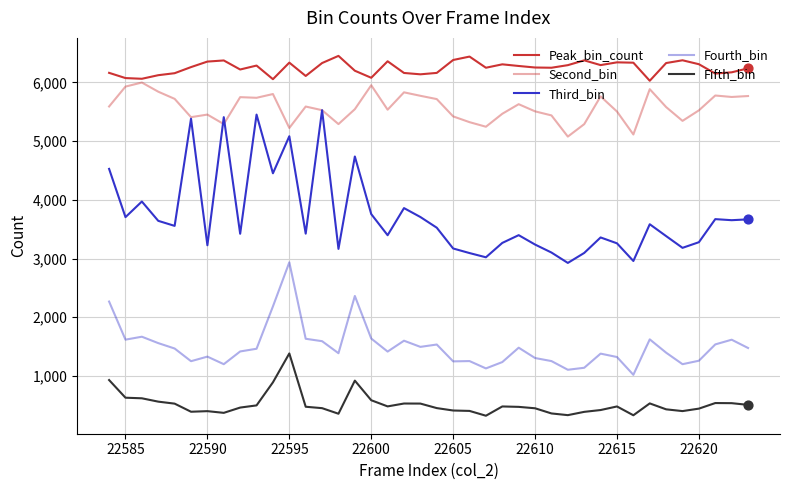

At which category is the sum across all series the highest?

22595